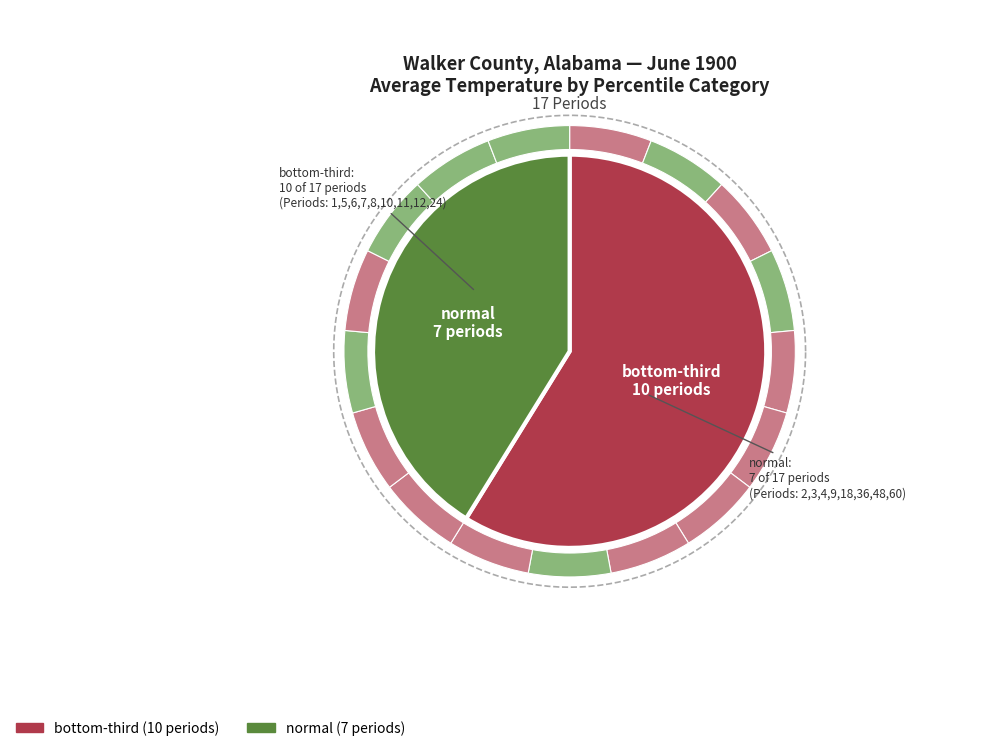

Is it true that normal is 41% of the pie?

True